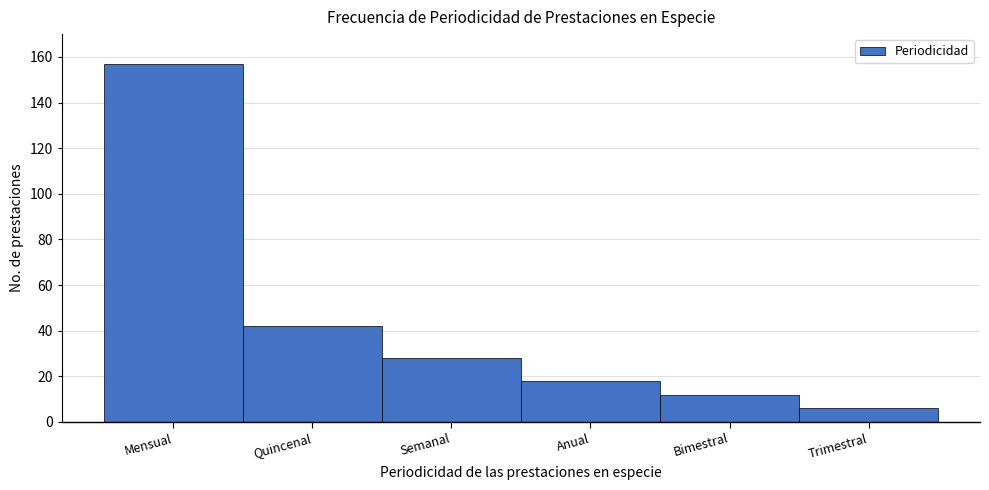

Reading right to left, what are all the values shown in this chart?

Trimestral=6	Bimestral=12	Anual=18	Semanal=28	Quincenal=42	Mensual=157